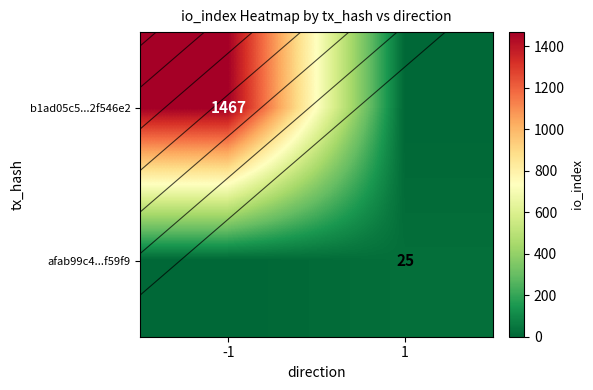

What is the sum of all b1ad05c5...2f546e2 values?

1467